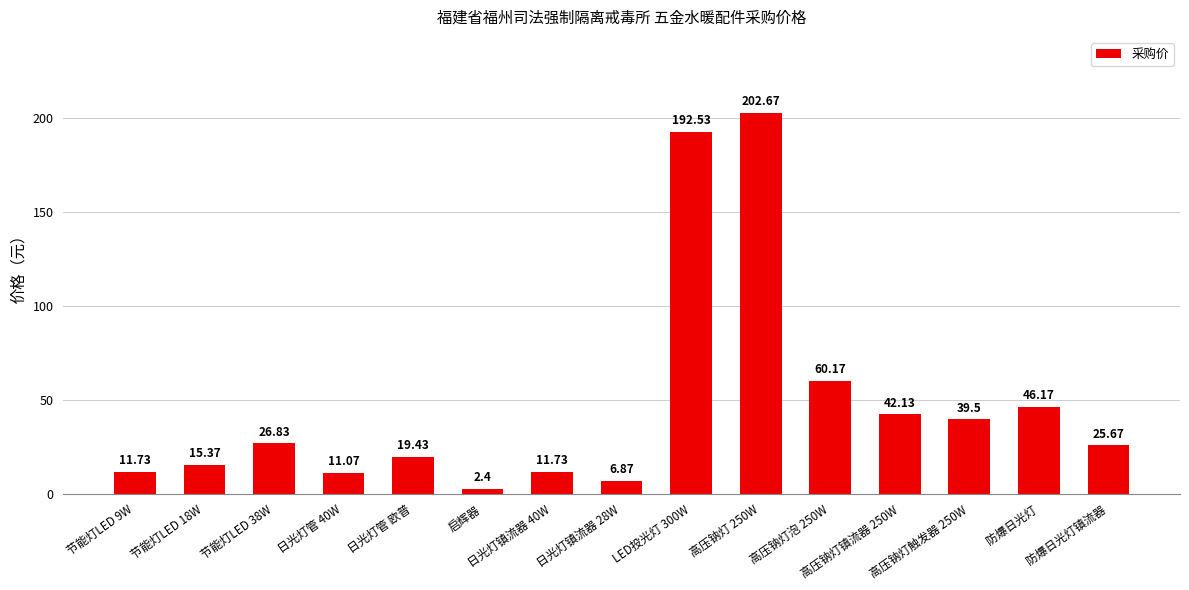

What is the smallest value displayed?

2.4